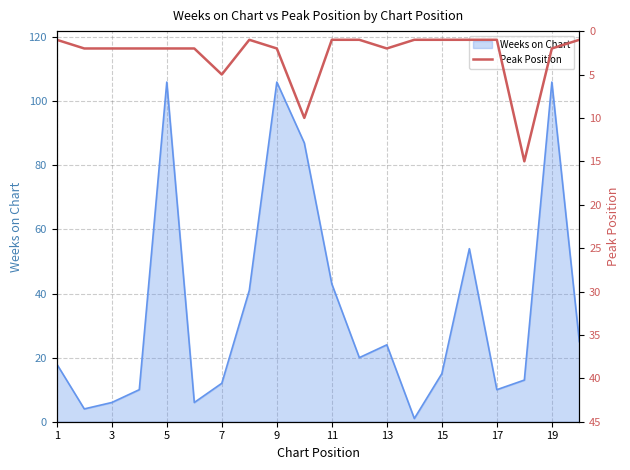

What is the highest value of the Weeks on Chart series?

106